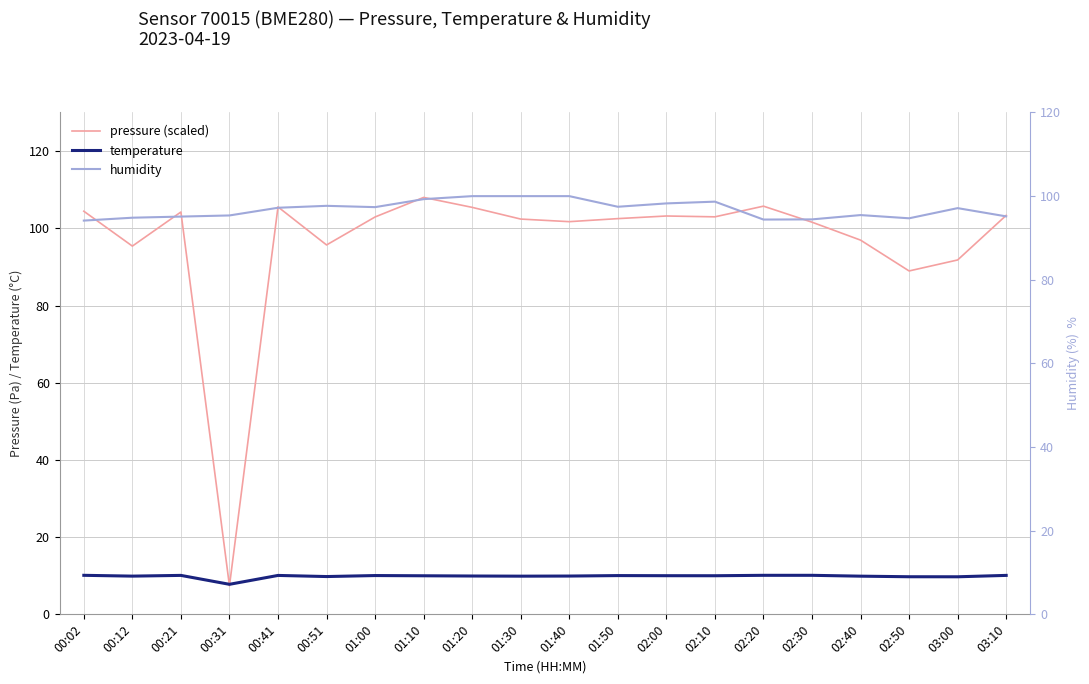

Reading left to right, extract all data points from this chart.

pressure (scaled): 00:02=104.4	00:12=95.4	00:21=104.2	00:31=7.4	00:41=105.5	00:51=95.7	01:00=102.9	01:10=108.0	01:20=105.4	01:30=102.4	01:40=101.7	01:50=102.5	02:00=103.2	02:10=103.0	02:20=105.7	02:30=101.6	02:40=96.9	02:50=89.0	03:00=91.8	03:10=103.4
temperature: 00:02=10.1	00:12=9.9	00:21=10.1	00:31=7.8	00:41=10.1	00:51=9.8	01:00=10.1	01:10=10.0	01:20=9.9	01:30=9.9	01:40=9.9	01:50=10.0	02:00=10.0	02:10=10.0	02:20=10.1	02:30=10.1	02:40=9.9	02:50=9.7	03:00=9.7	03:10=10.1
humidity: 00:02=94.2	00:12=94.8	00:21=95.1	00:31=95.4	00:41=97.2	00:51=97.7	01:00=97.4	01:10=99.3	01:20=100.0	01:30=100.0	01:40=100.0	01:50=97.5	02:00=98.3	02:10=98.7	02:20=94.4	02:30=94.4	02:40=95.5	02:50=94.7	03:00=97.1	03:10=95.2